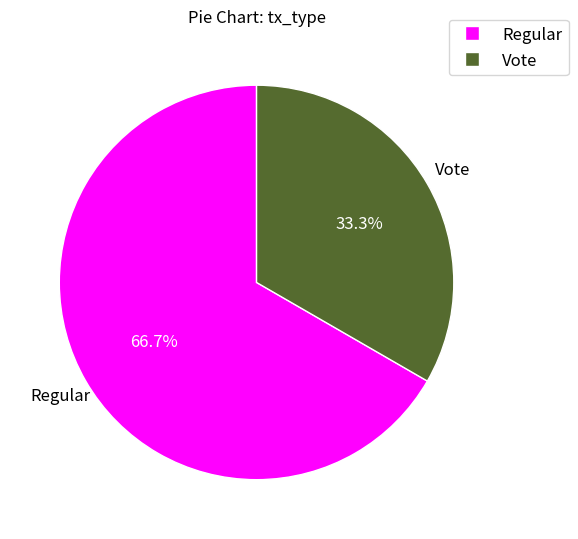

Does Regular represent more than half of the total?

Yes